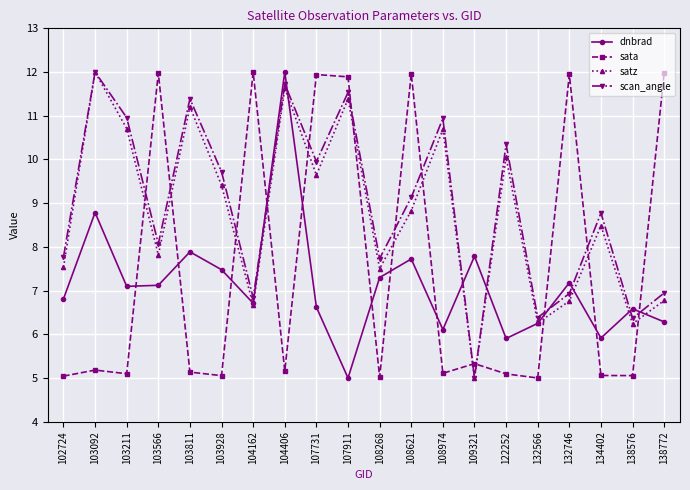

What are all the series names shown in the legend?

dnbrad, sata, satz, scan_angle